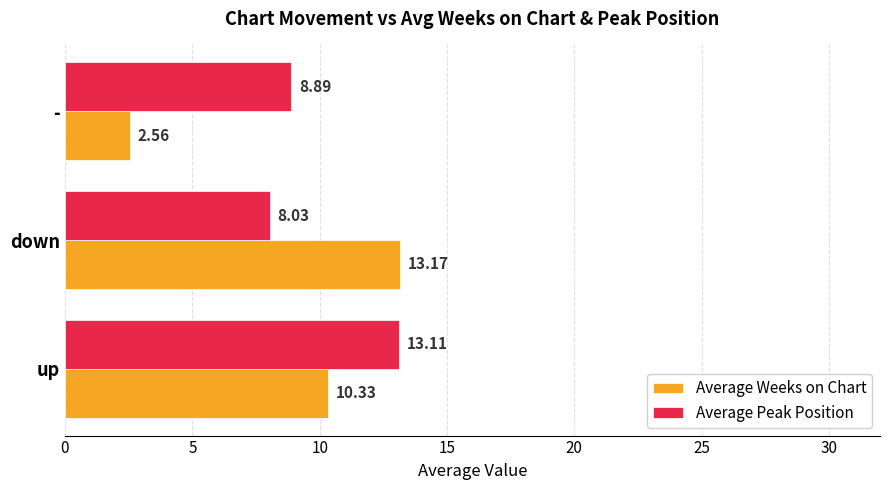

Which series has the widest spread of values?

Average Weeks on Chart